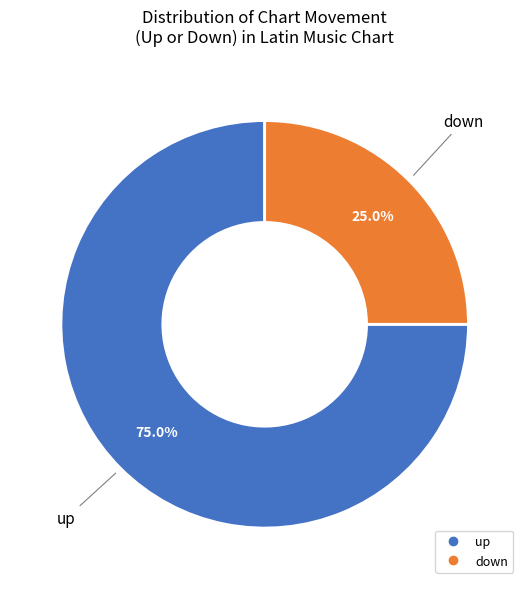

Between up and down, which is larger?

up